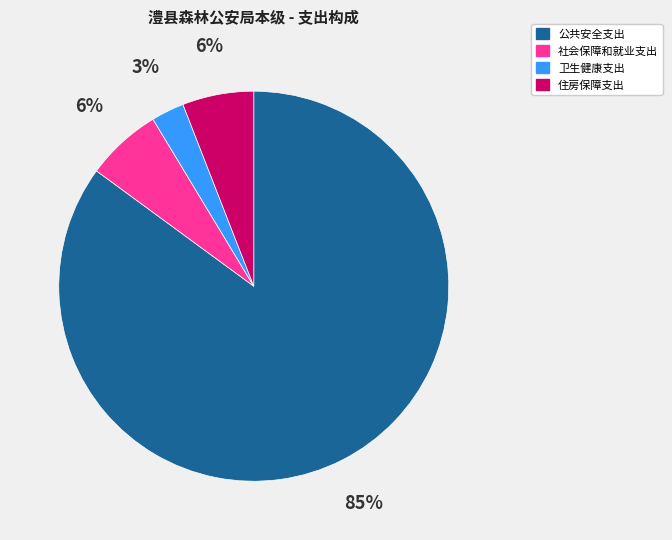

Is 公共安全支出 the majority of the pie?

Yes